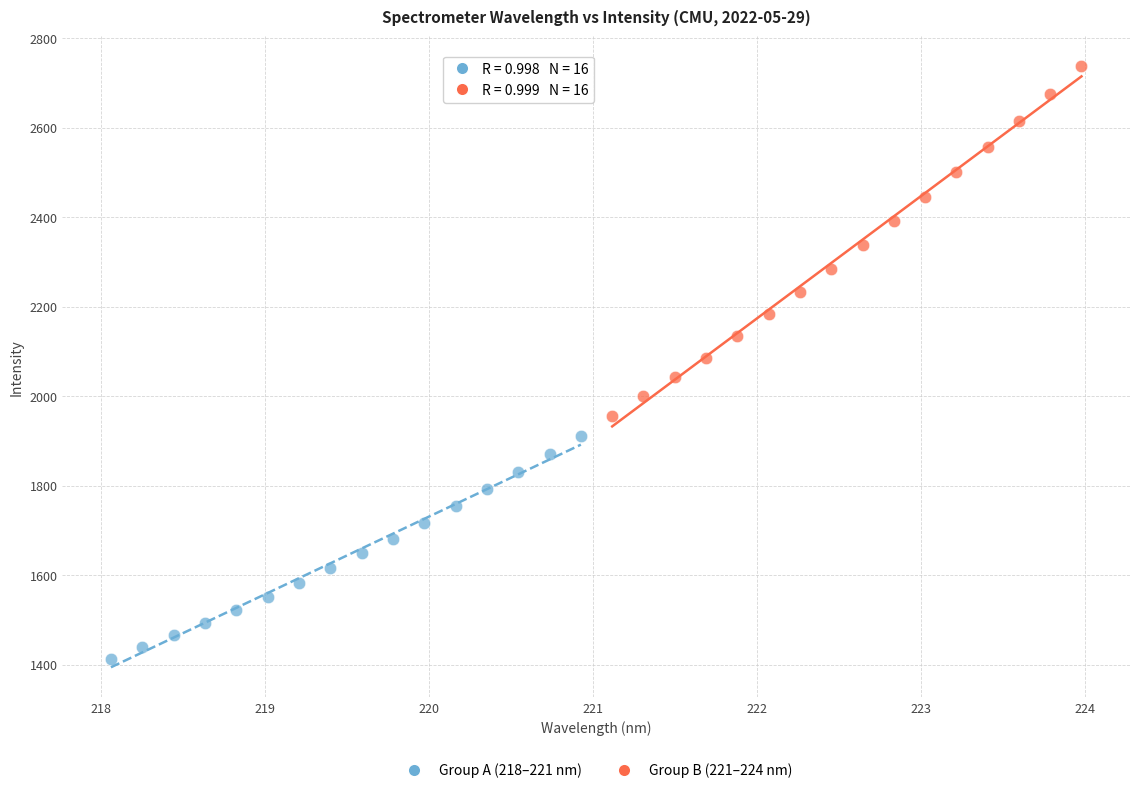

Which series reaches the maximum Y coordinate?

Group B (221–224 nm)